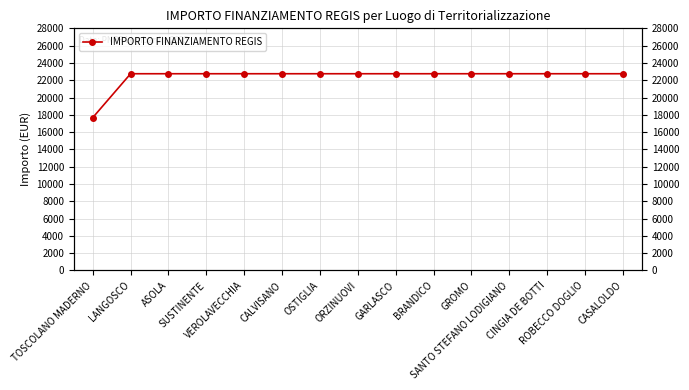

What is the label of the 8th point from the left?

ORZINUOVI